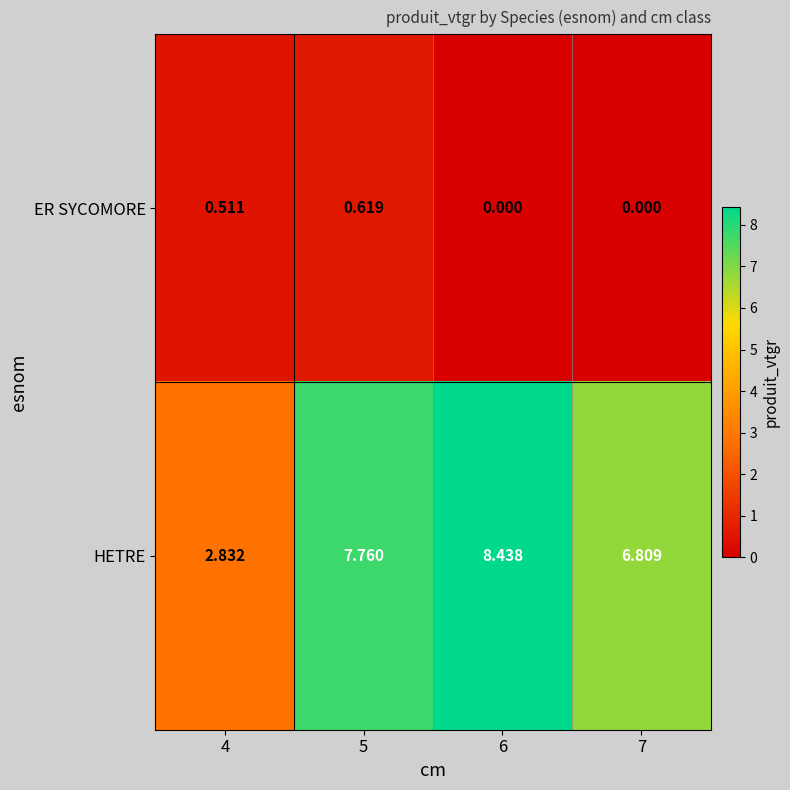

Between 4 and 5, which series saw the biggest shift?

HETRE